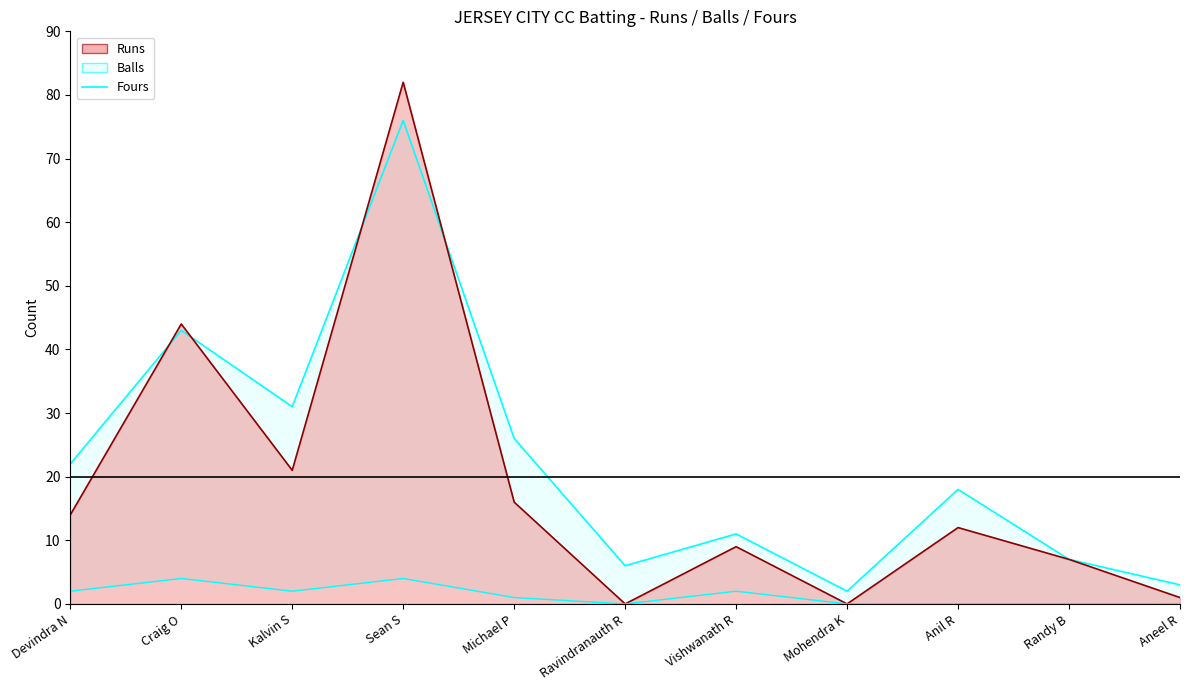

Which category has the highest value across all series?

Craig O